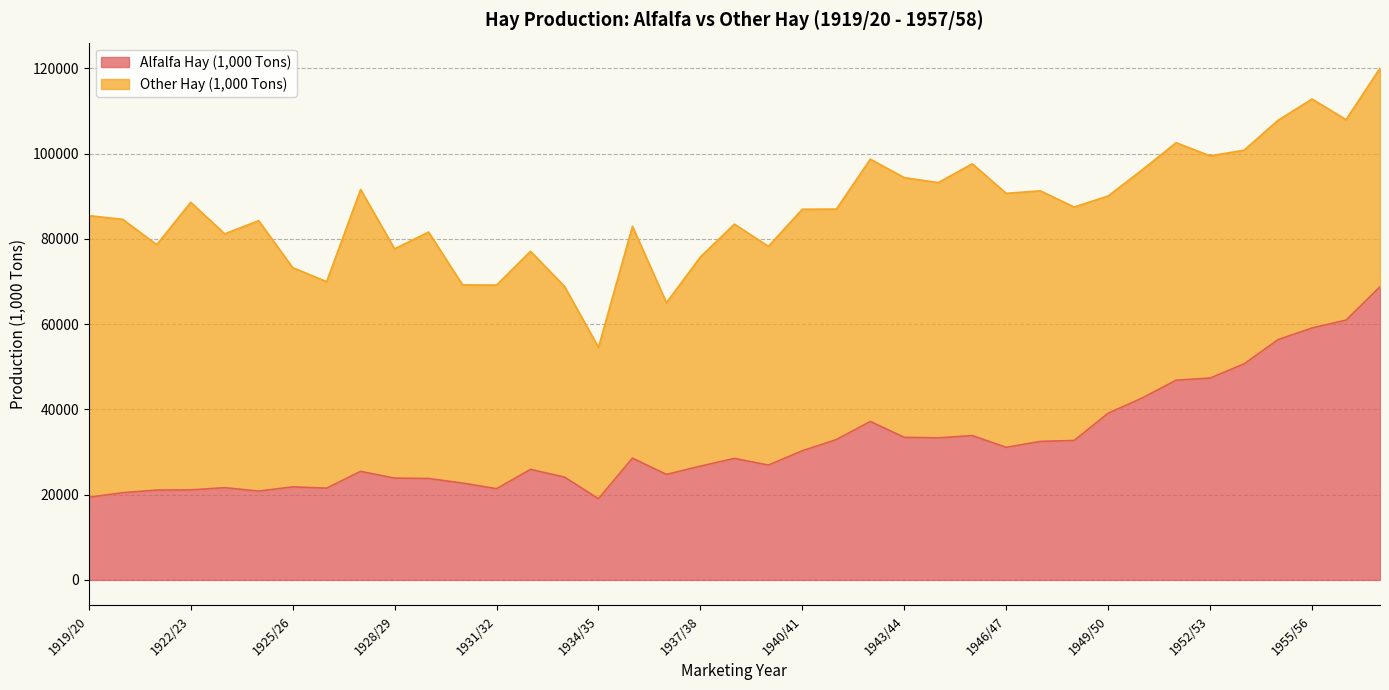

What is the difference between the maximum and second lowest values?

49381